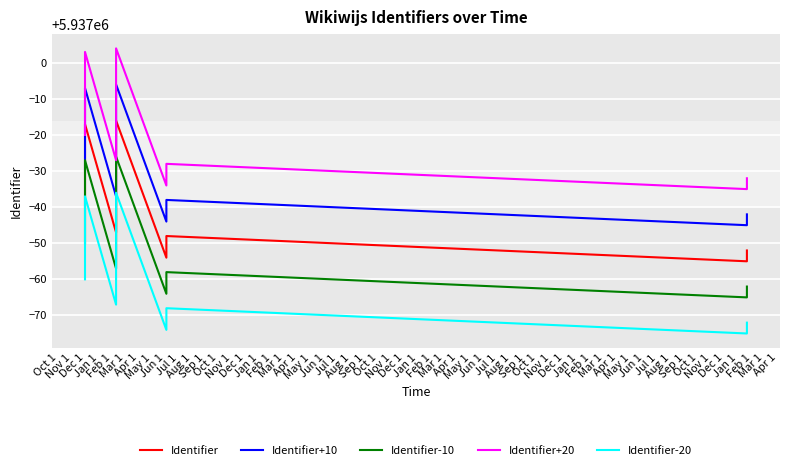

In Identifier, how many points are lower than both neighbors (excluding endpoints)?

3